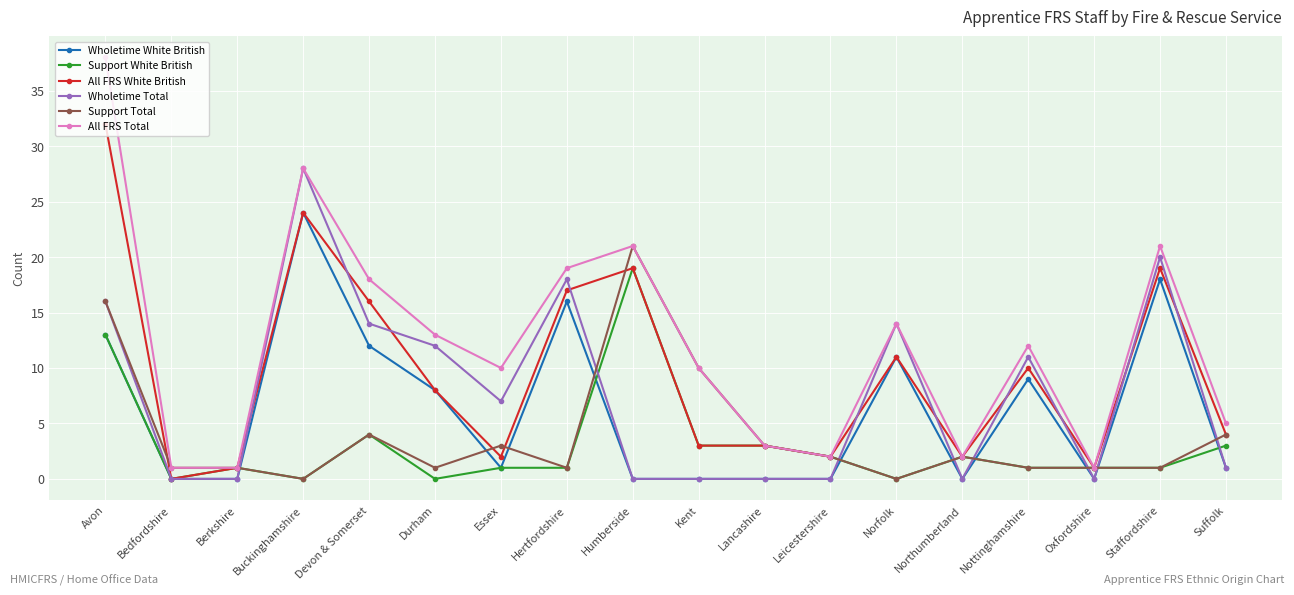

At which category is the sum across all series the highest?

Avon